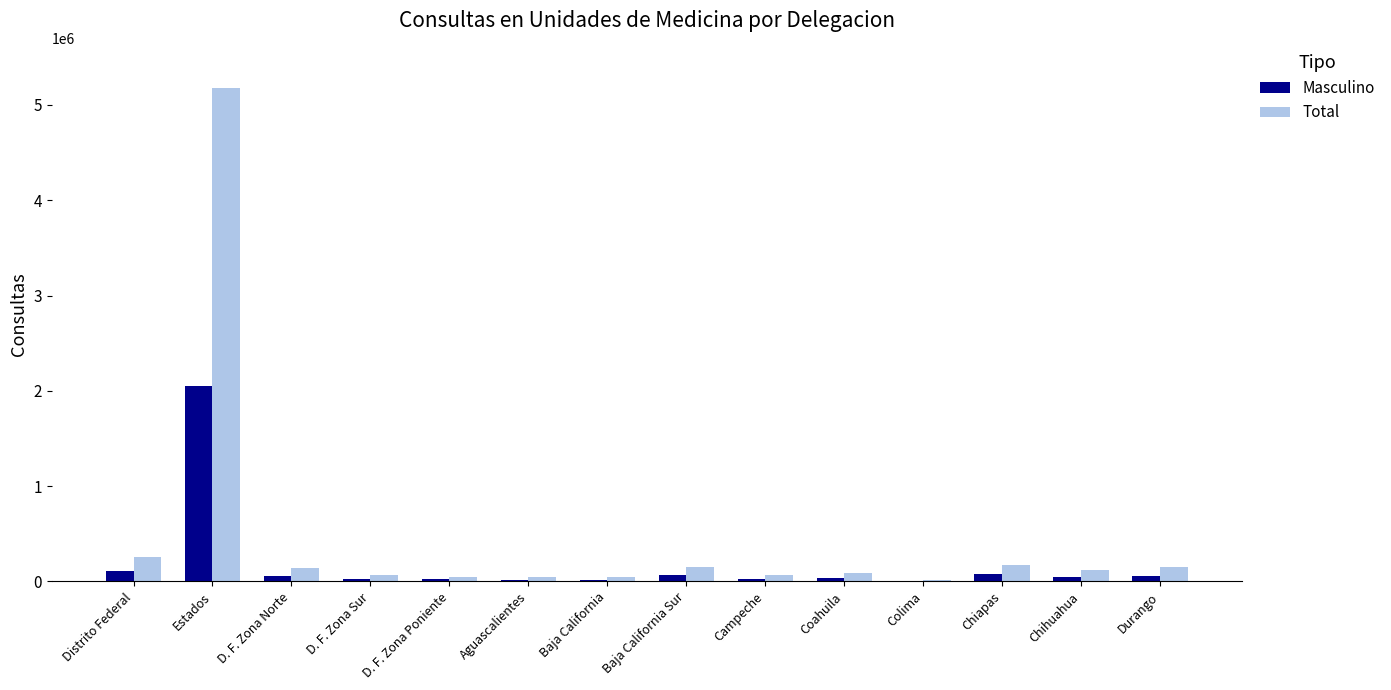

At which label does Total first exceed 117792?

Distrito Federal